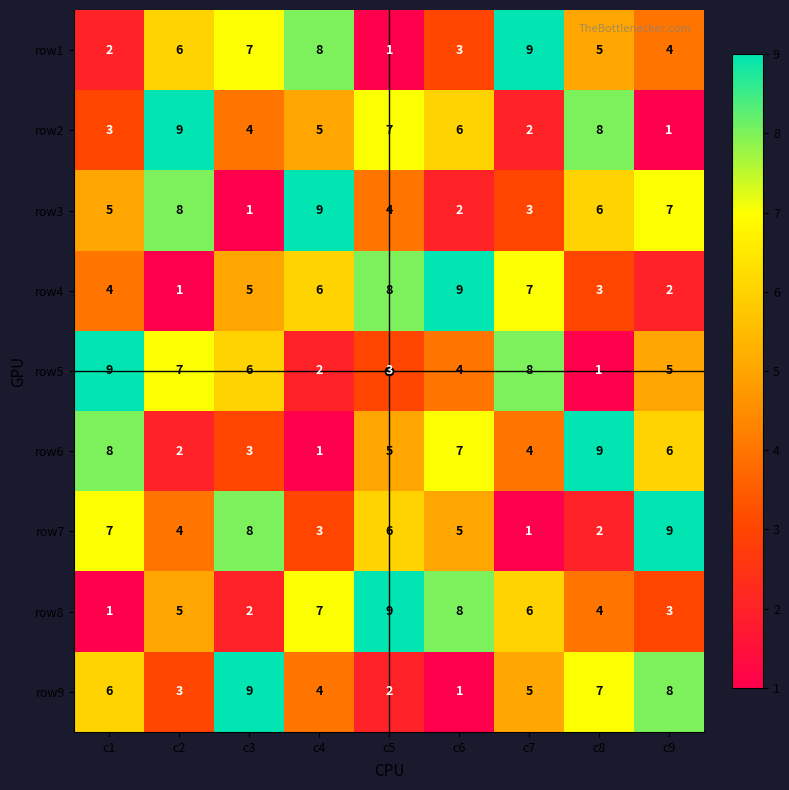

What is the highest value of the row5 series?

9